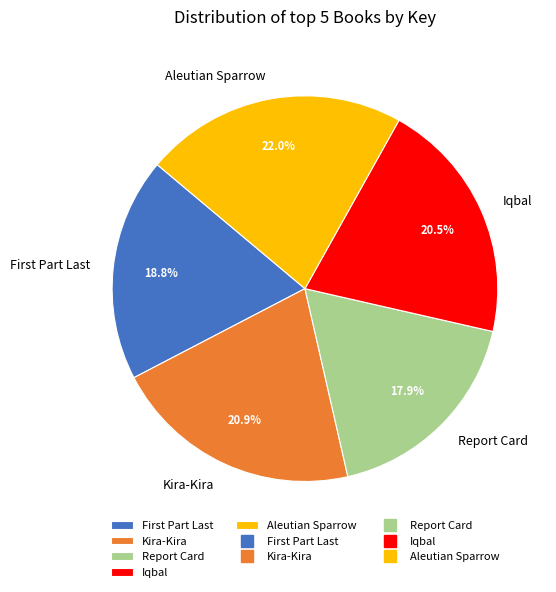

How many segments does this pie chart have?

5